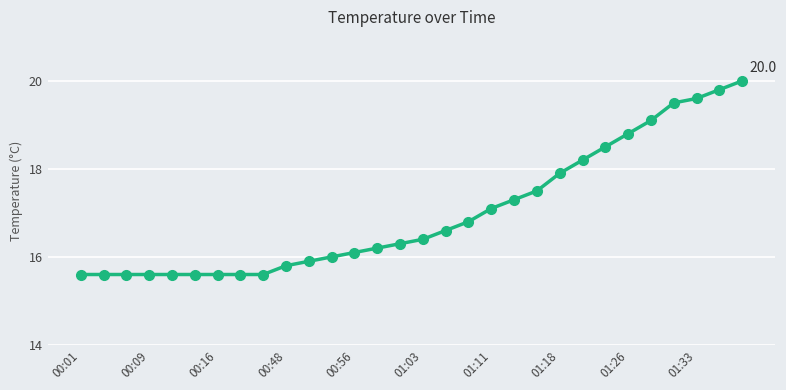

What is the average value?

17.0